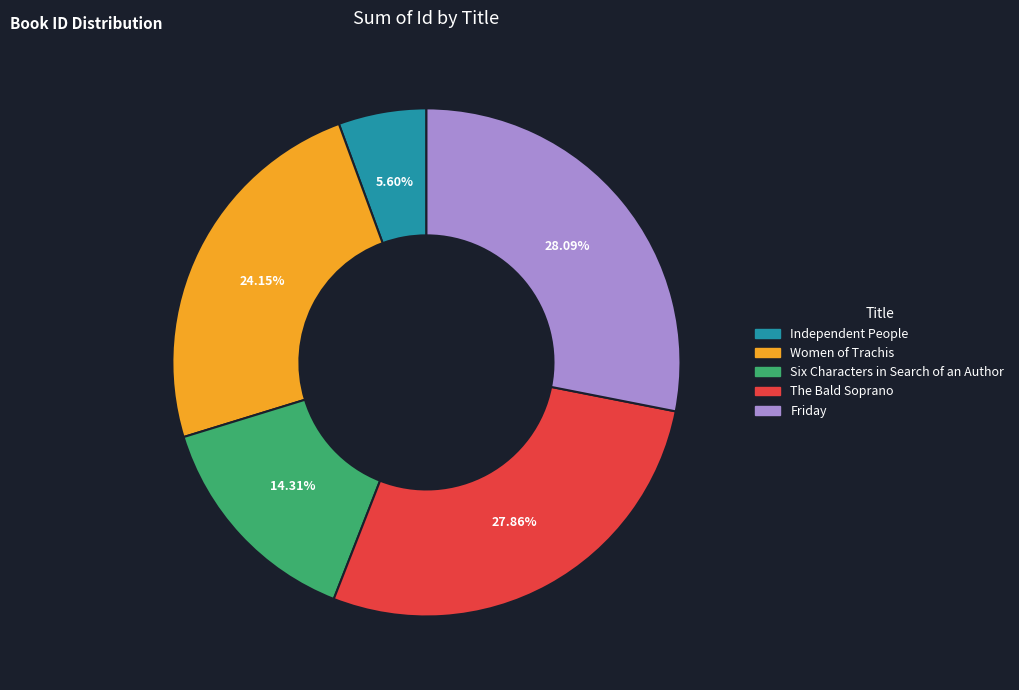

How many segments does this pie chart have?

5